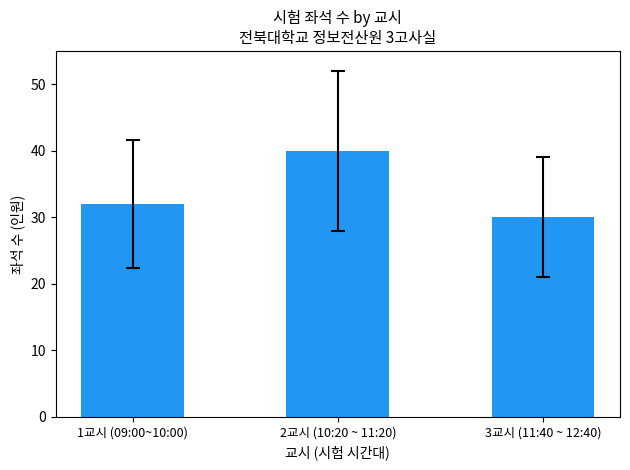

At which category does the chart reach its minimum across all series?

3교시 (11:40 ~ 12:40)